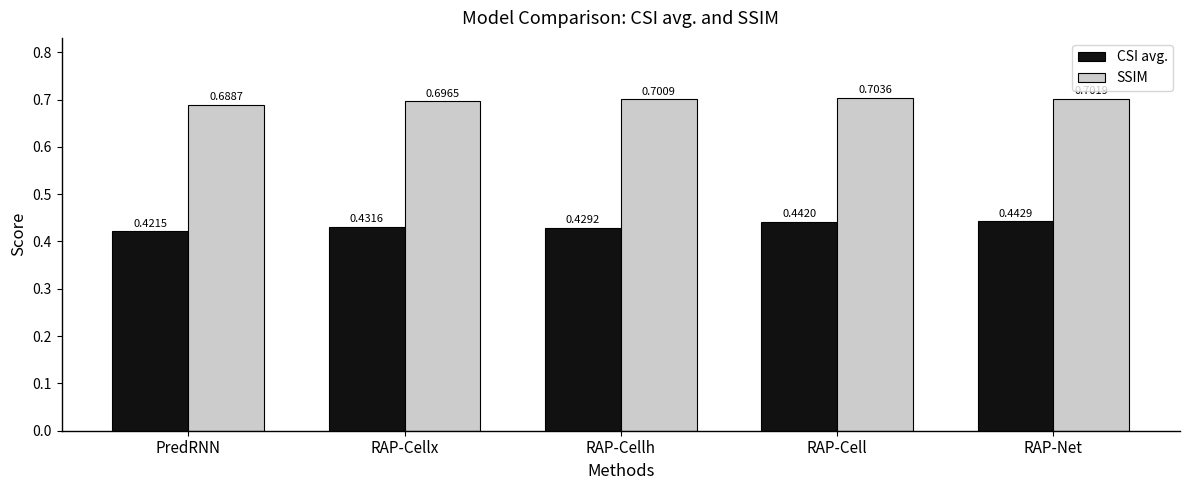

Are the bars horizontal?

No